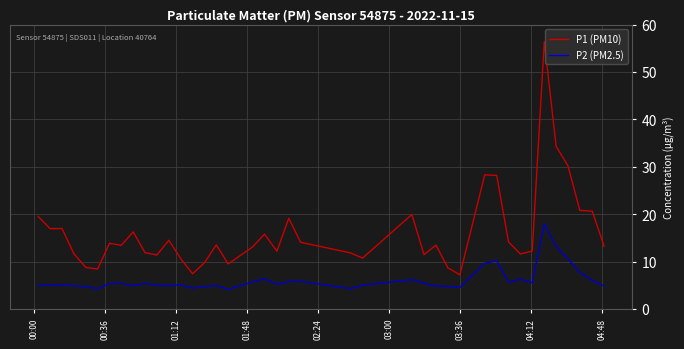

Which series has the widest spread of values?

P1 (PM10)